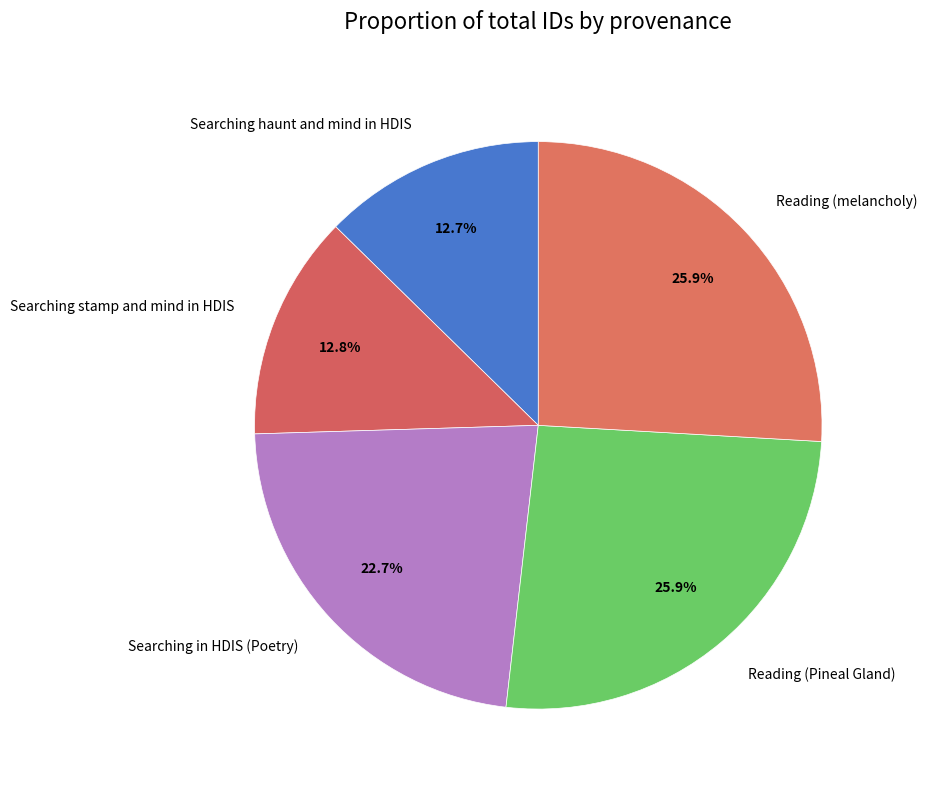

Approximately how many times larger is the value at Searching in HDIS (Poetry) compared to Reading (melancholy)?

0.9